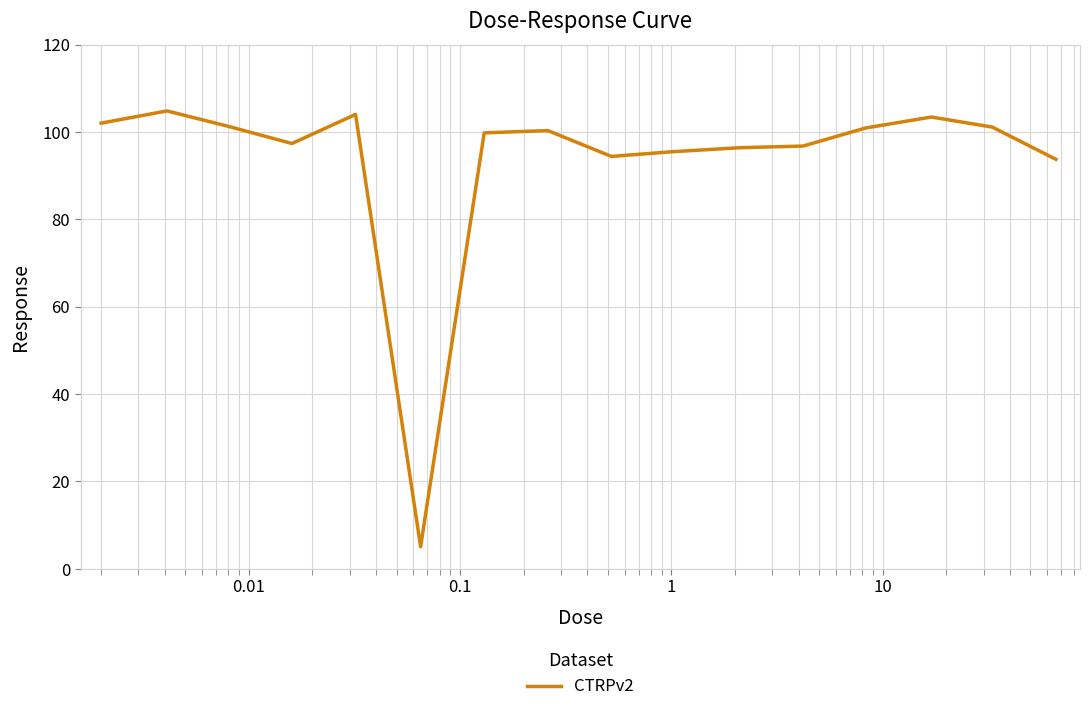

What is the maximum value shown in the chart?

104.8